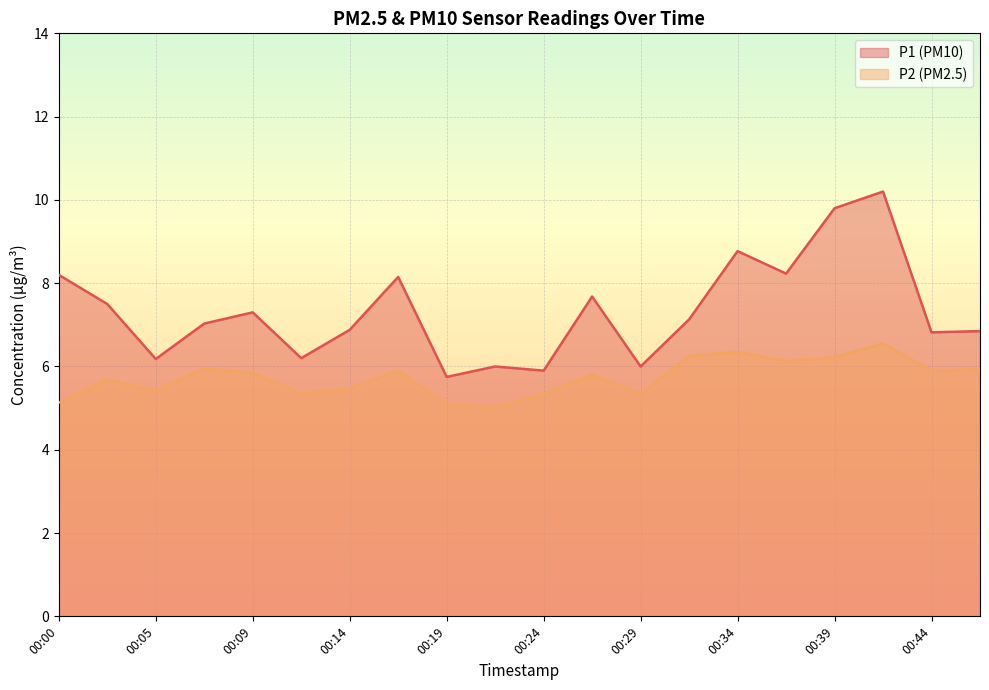

True or false: P2 and P1 cross at least once.

False